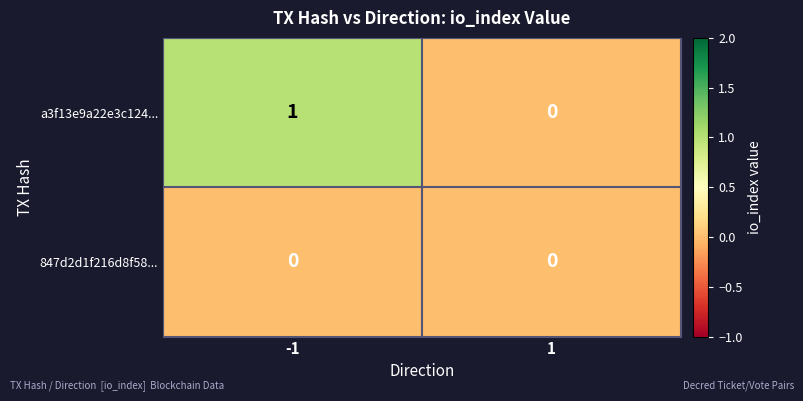

Rank the series by their maximum value, from lowest to highest.

847d2d1f216d8f58..., a3f13e9a22e3c124...